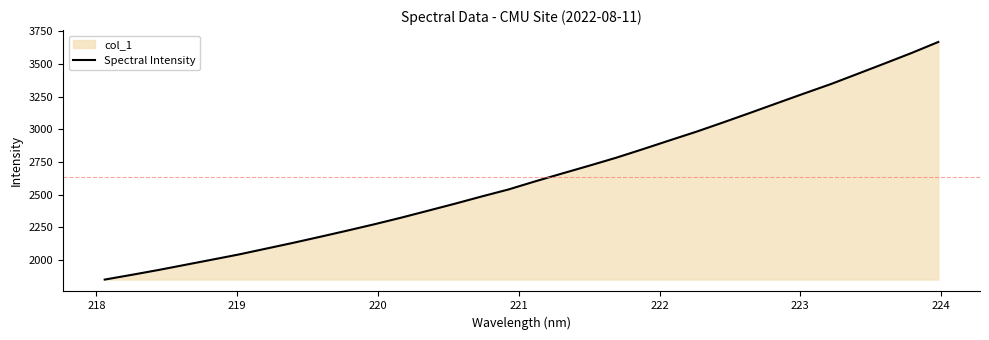

What is the value of the 27th point from the left?

3274.1